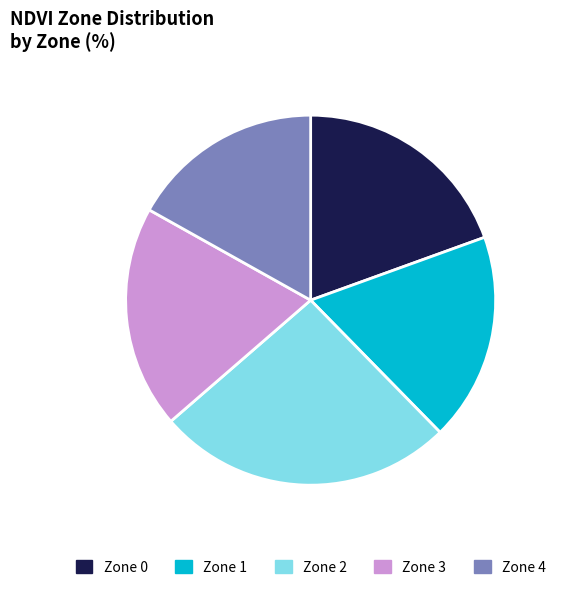

Count the number of slices in the pie.

5